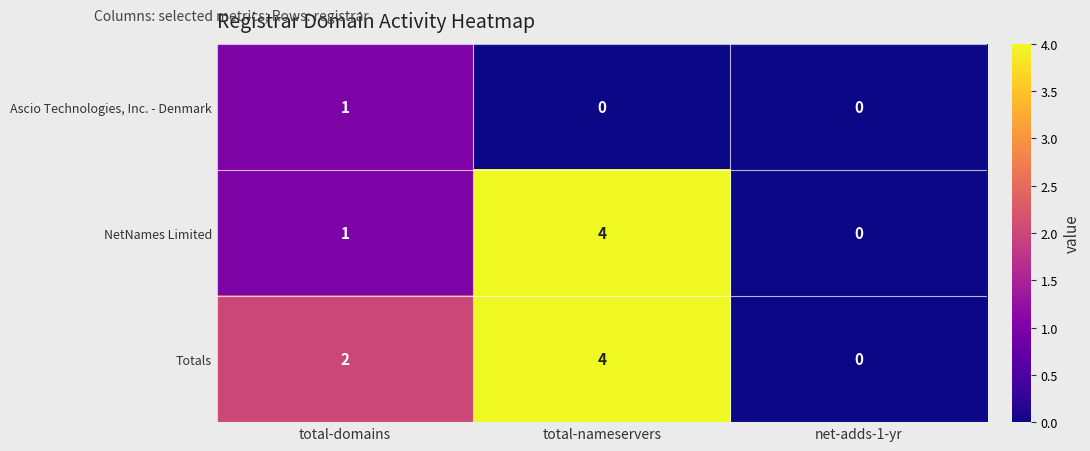

True or false: Totals has a value of 2 at total-domains.

True